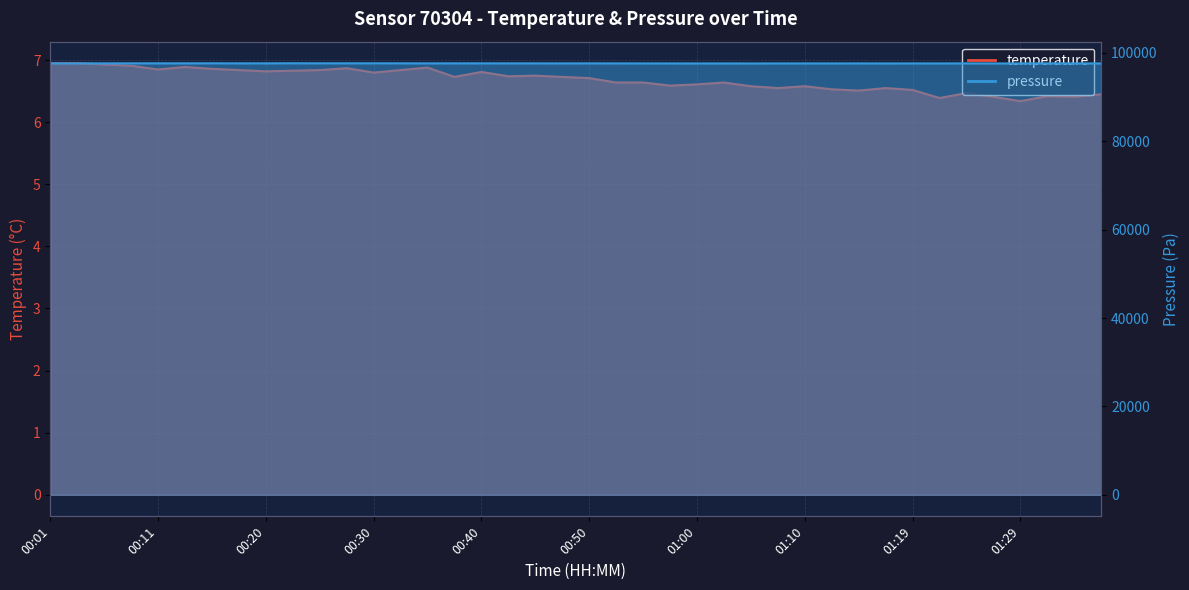

Between 00:33 and 00:03, which is larger?

00:03